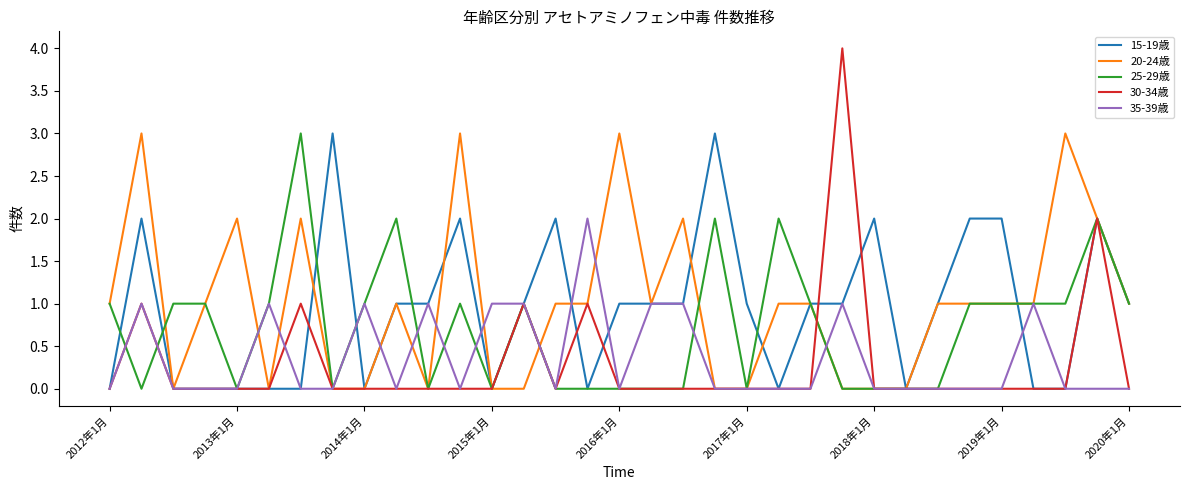

Which series has the largest range (max minus min)?

30-34歳